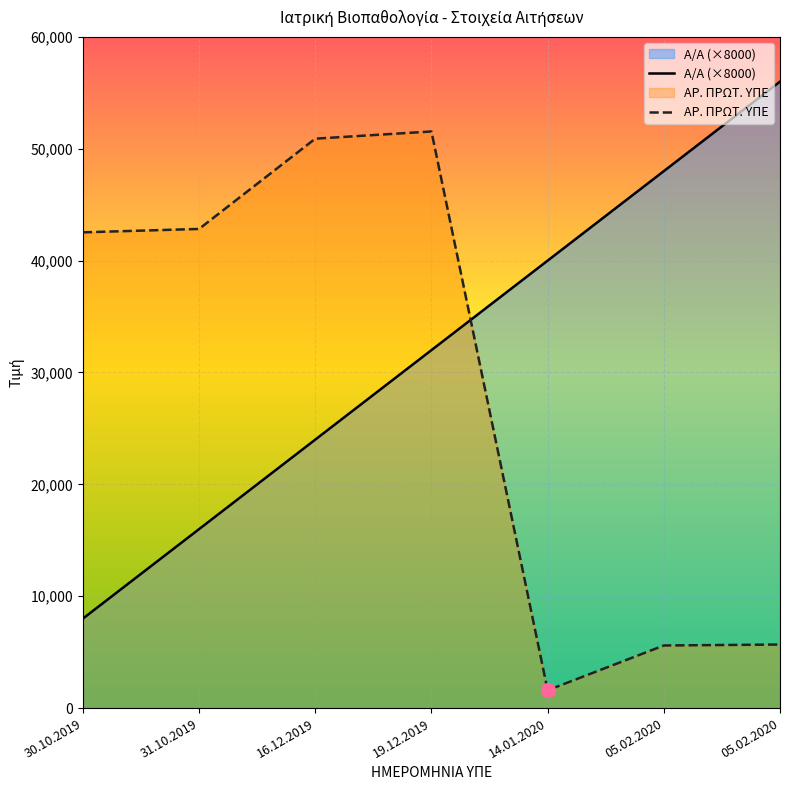

List the series in order of their peak value, lowest first.

ΑΡ. ΠΡΩΤ. ΥΠΕ, Α/Α (×8000)